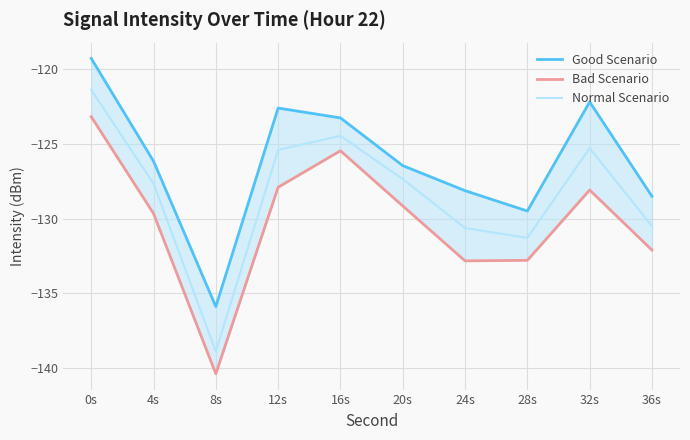

Rank the series at 36s from lowest to highest value.

Bad Scenario, Normal Scenario, Good Scenario